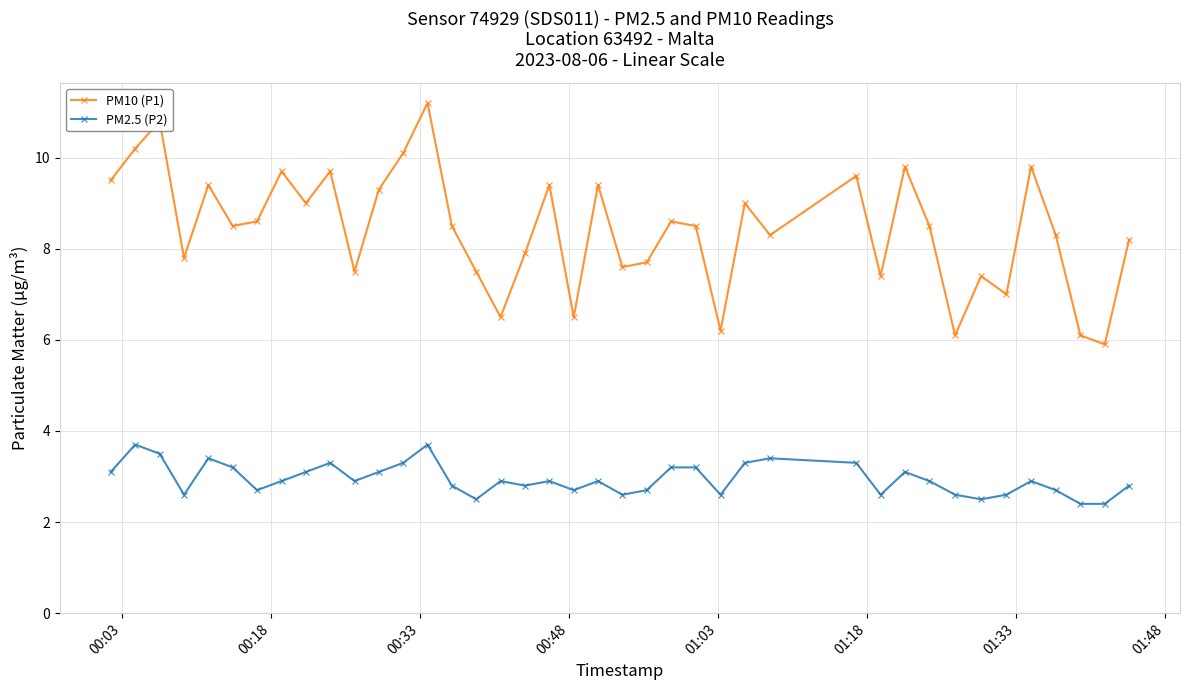

What is the difference between the second highest and minimum values in the PM10 (P1) series?

4.9